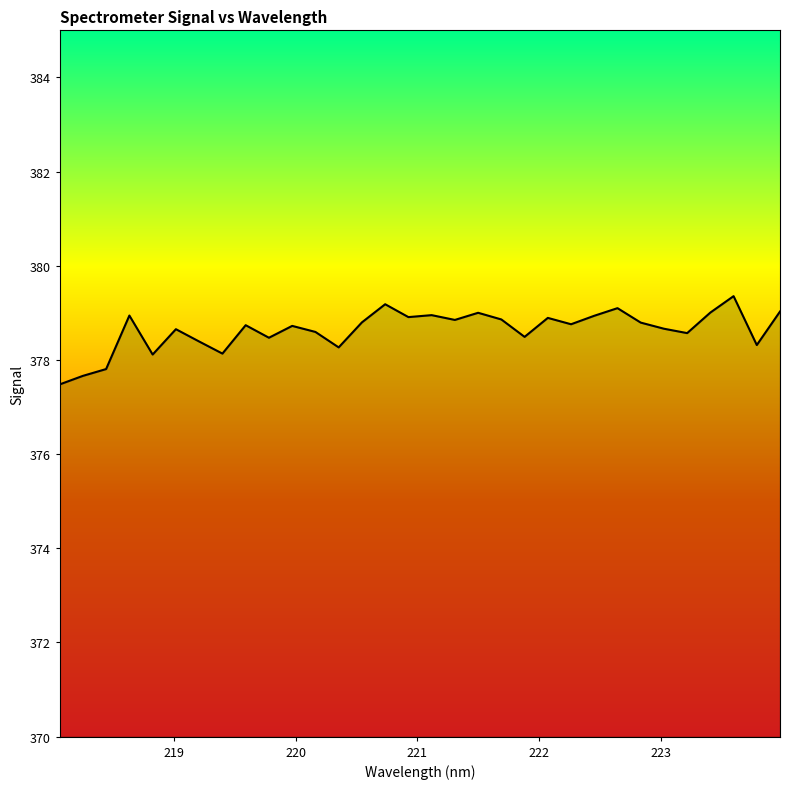

What is the minimum value shown in the chart?

377.5